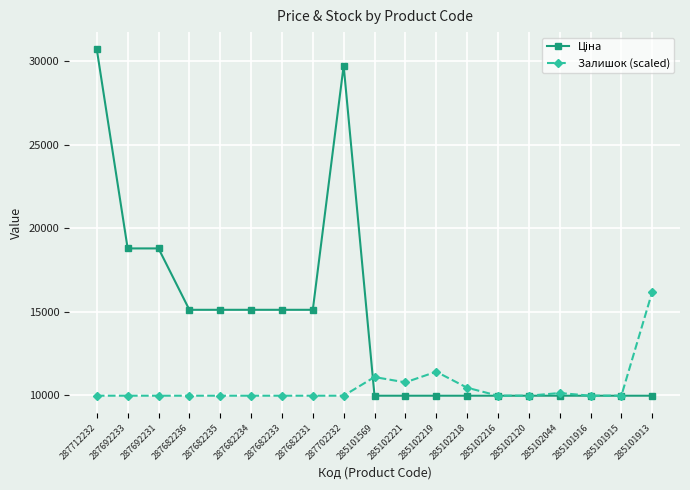

What is the highest value of the Залишок (scaled) series?

16197.6